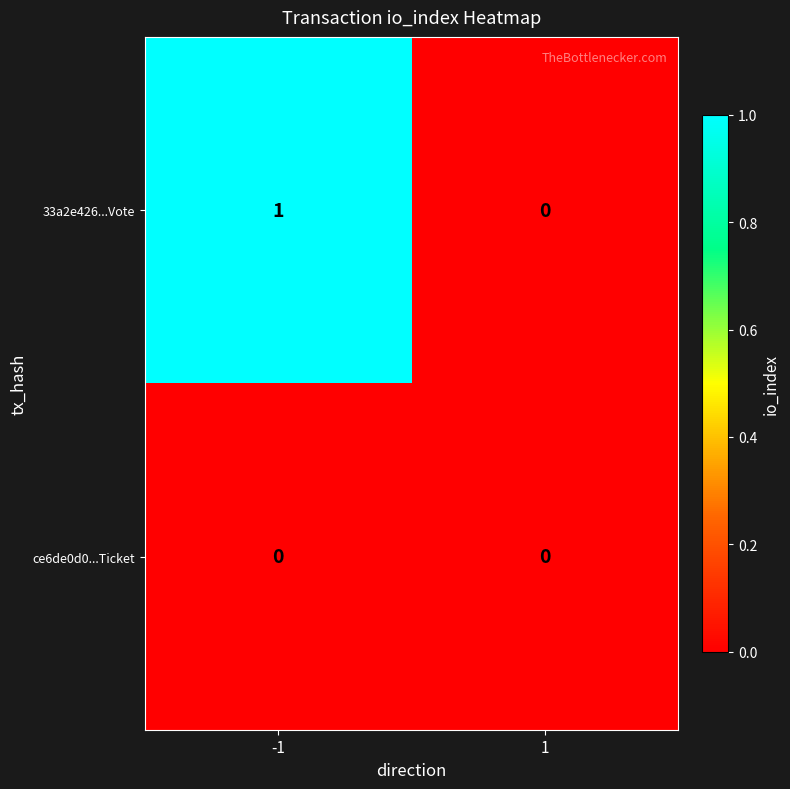

The 33a2e426...Vote series shows 1 at -1. True or false?

True